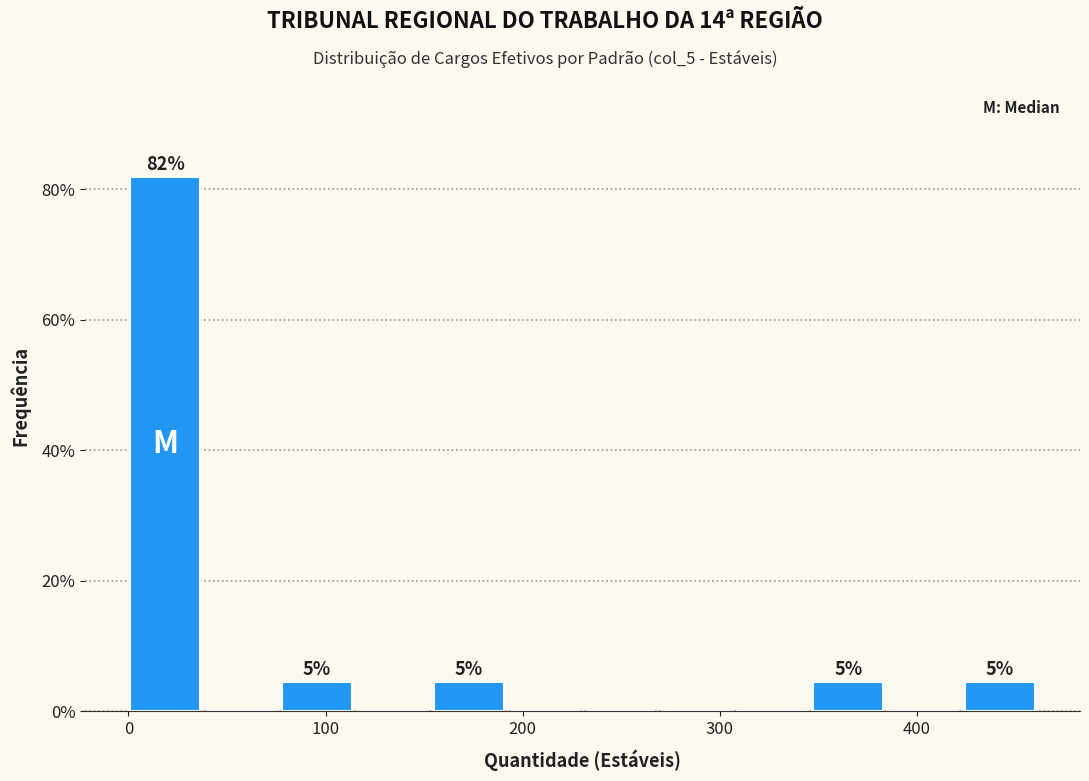

Around what value on the x-axis is the tallest bar? Give the approximate position of its centre, as read against the axis.

20